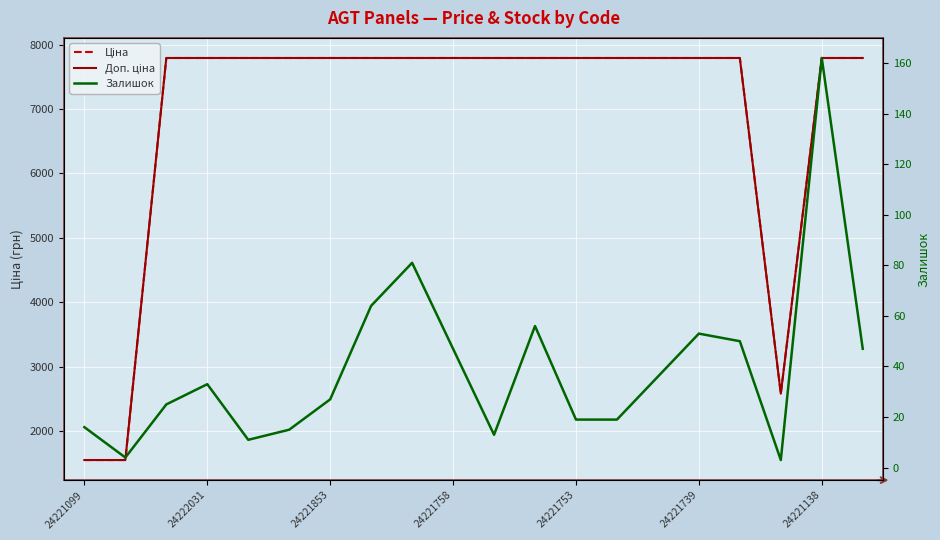

Between 17 and 19, which series saw the biggest shift?

Ціна